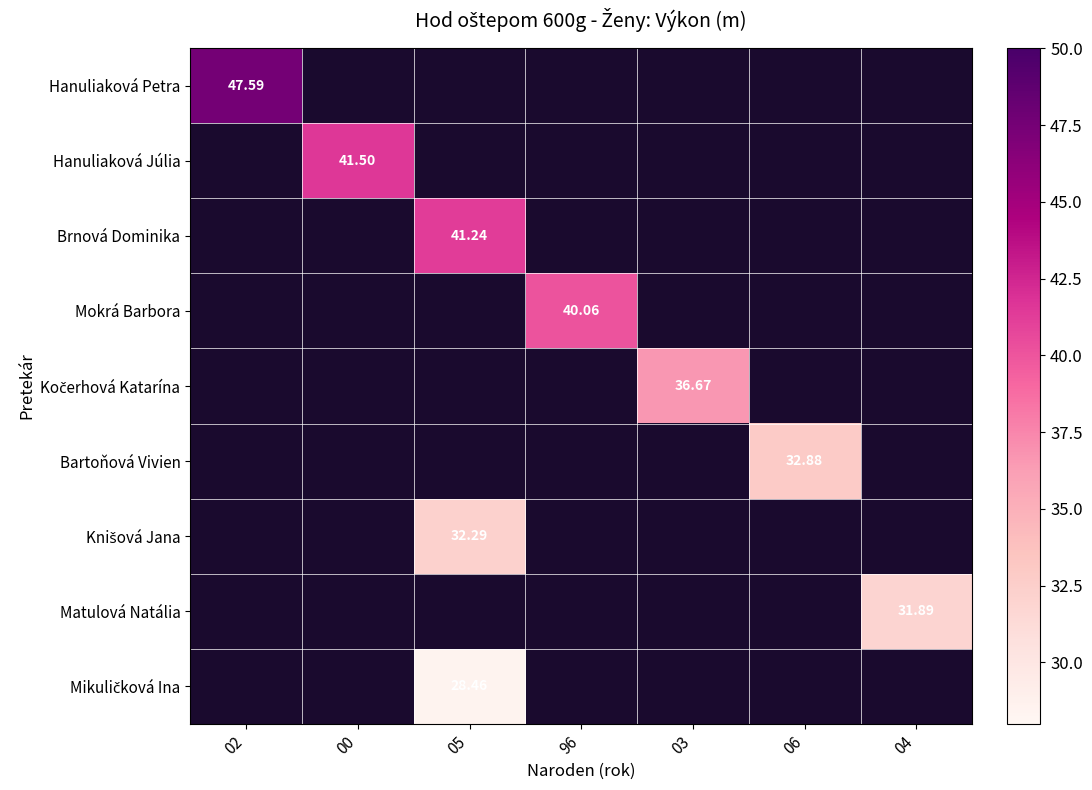

List the series in order of their overall mean, highest first.

Hanuliaková Petra, Hanuliaková Júlia, Brnová Dominika, Mokrá Barbora, Kočerhová Katarína, Bartoňová Vivien, Knišová Jana, Matulová Natália, Mikuličková Ina